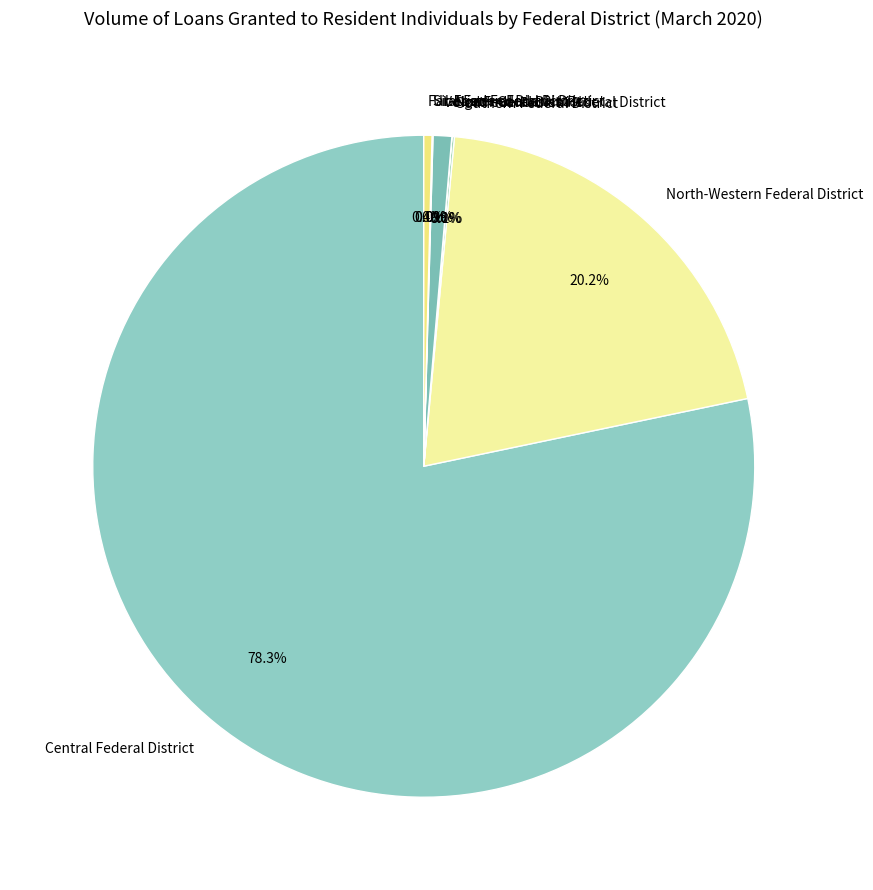

Which slice is the largest?

Central Federal District